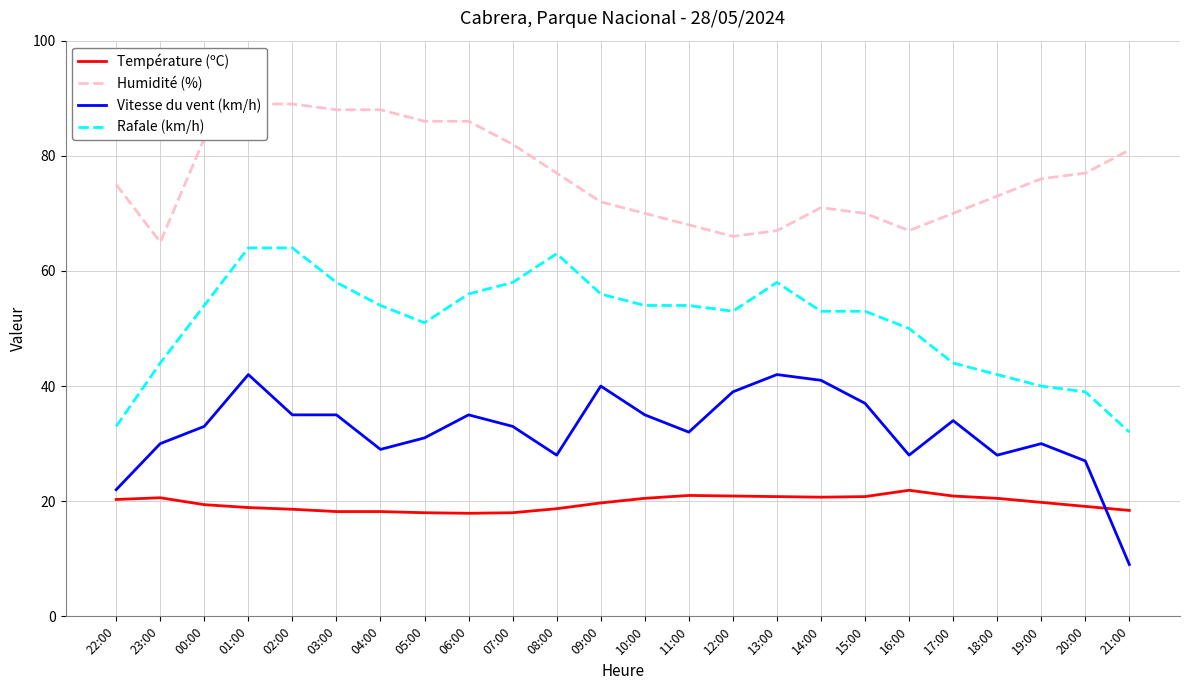

In Température (ºC), how many points are lower than both neighbors (excluding endpoints)?

2